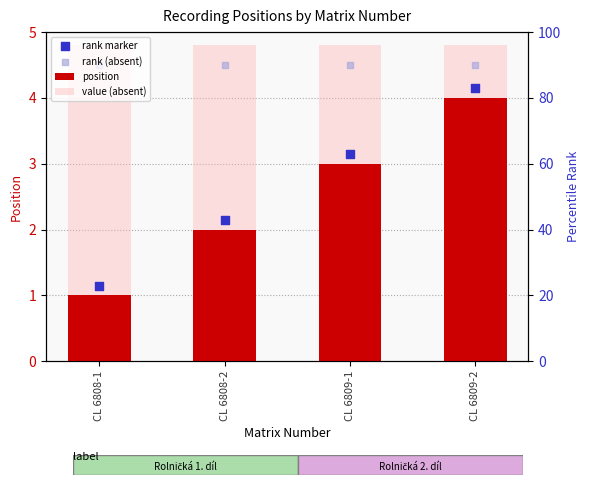

Which series reaches the minimum Y coordinate?

position